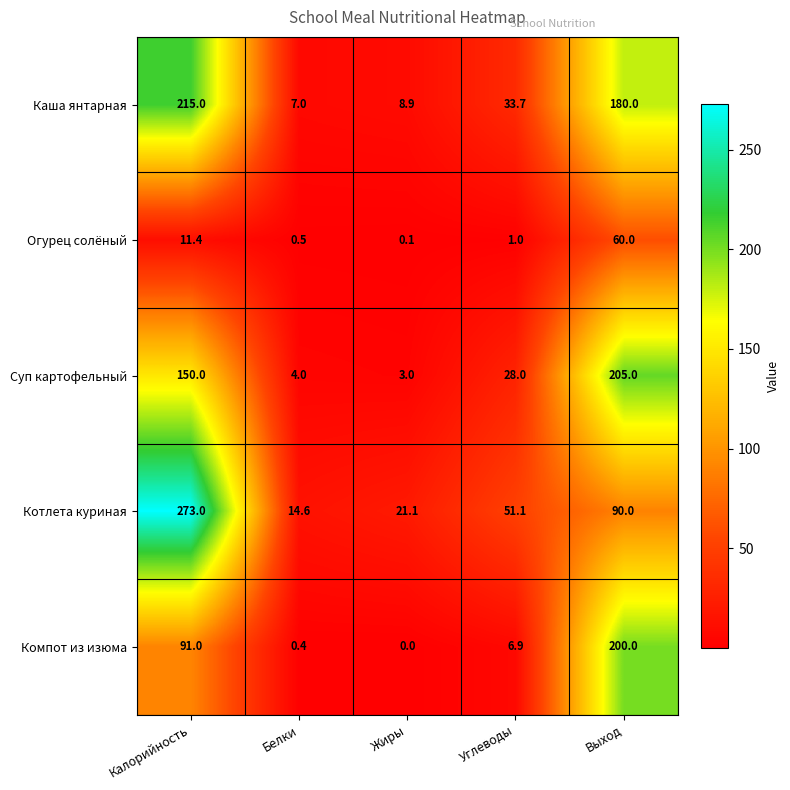

At which label does Котлета куриная reach its minimum?

Белки